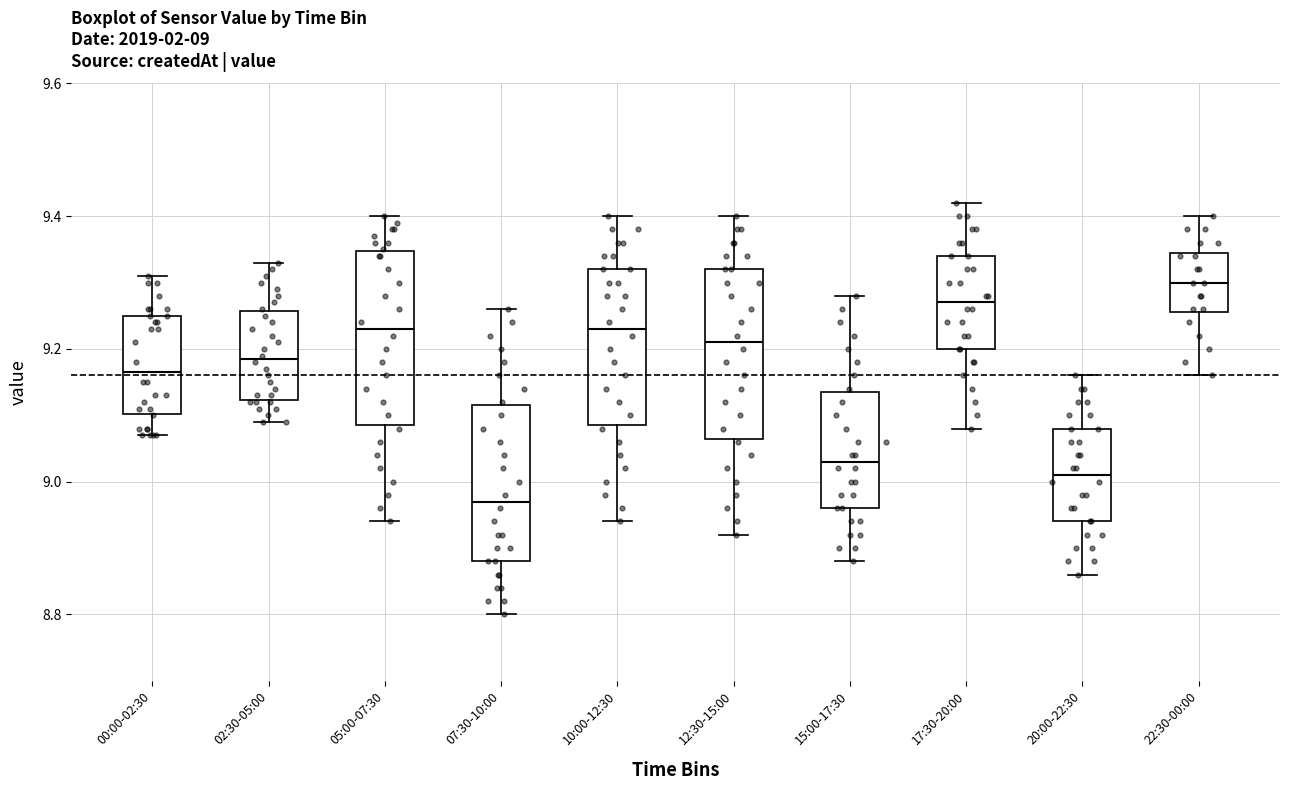

Which box's median line is the highest?

22:30-00:00